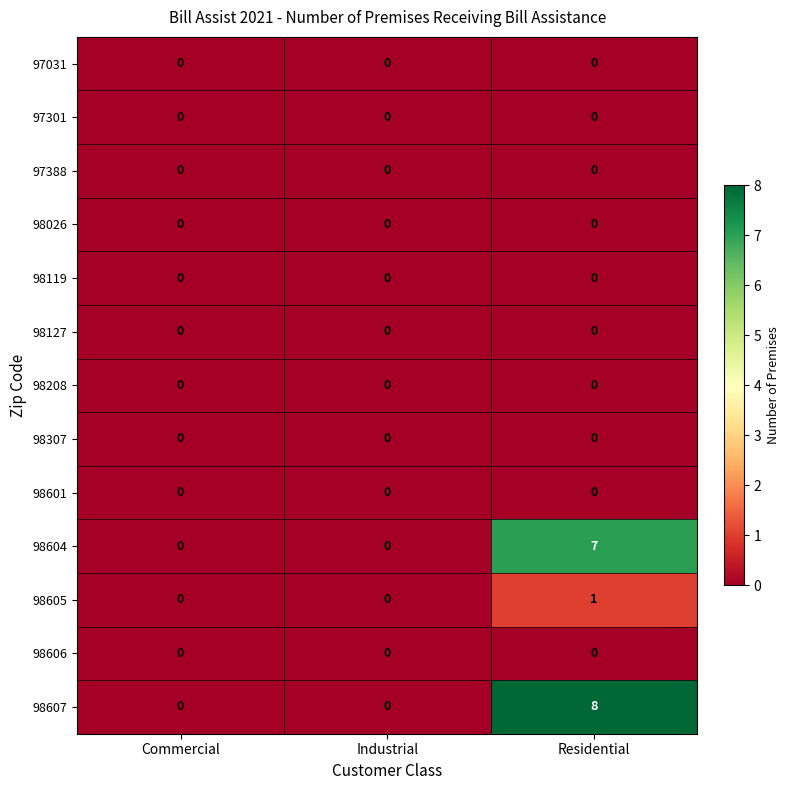

Which series has the largest range (max minus min)?

98607